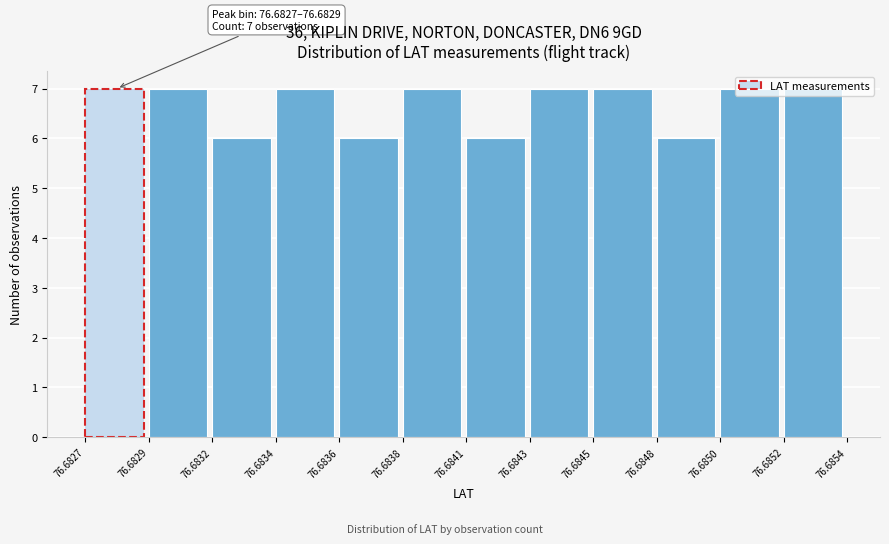

What is the minimum value shown in the chart?

6